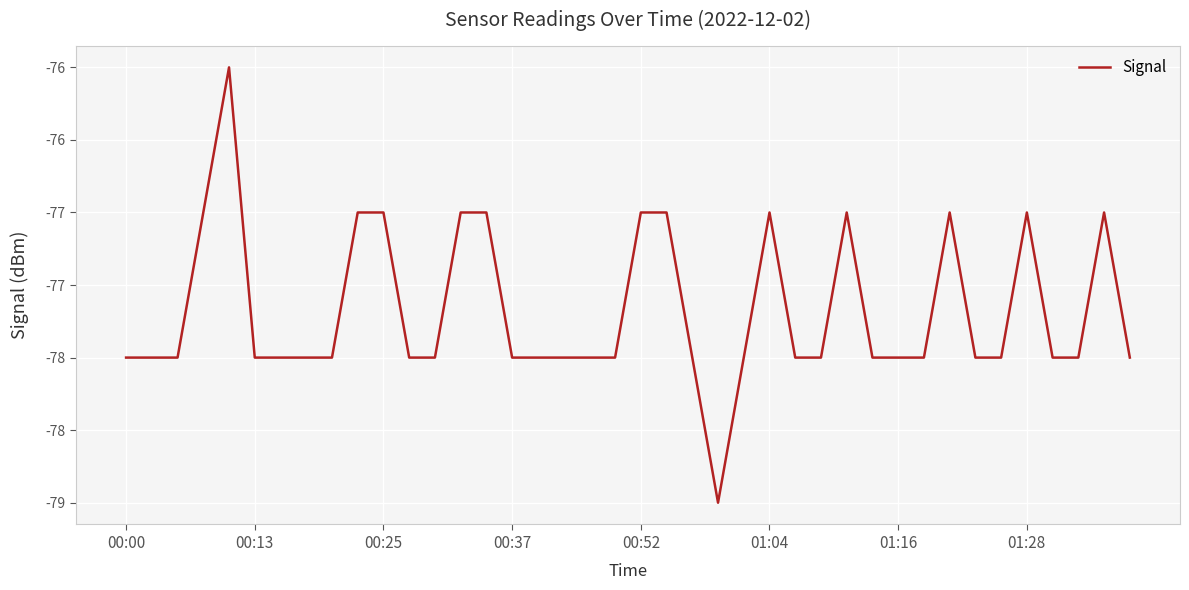

What is the value of the 9th point from the left?

-78